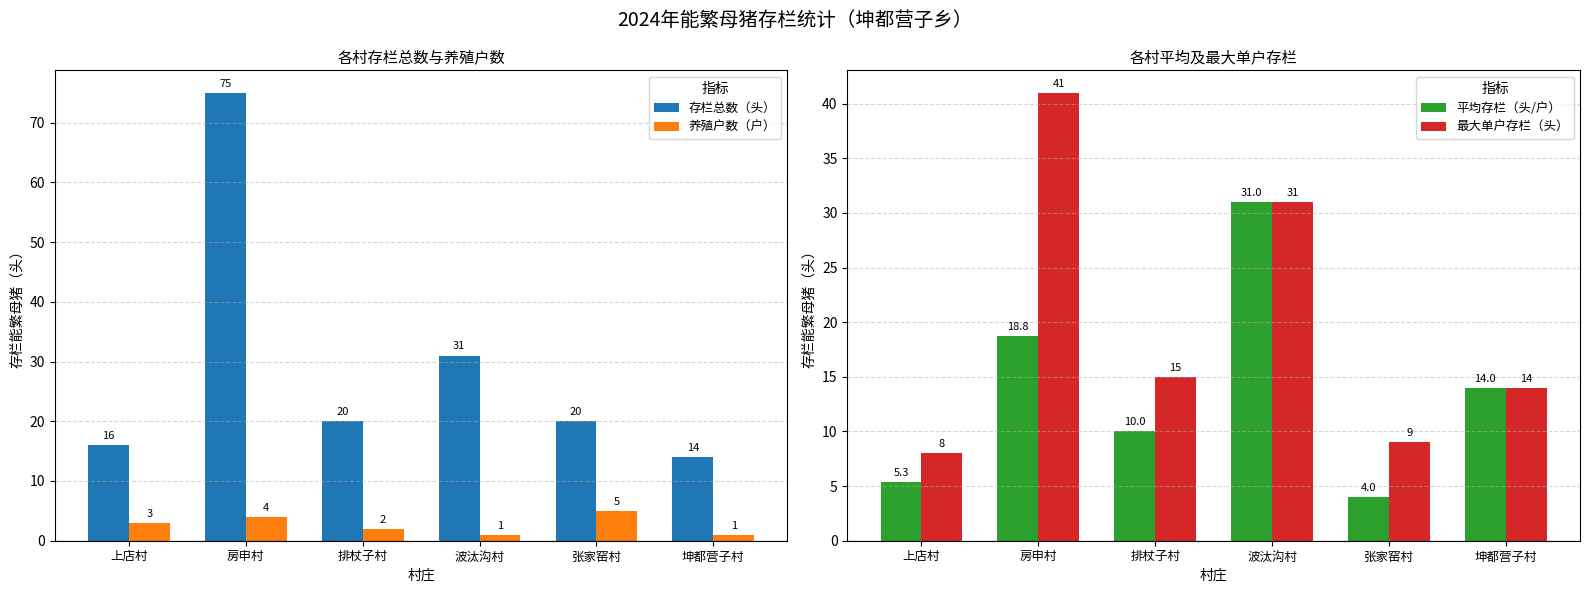

Which has a higher value, 排杖子村 or 张家窑村?

排杖子村